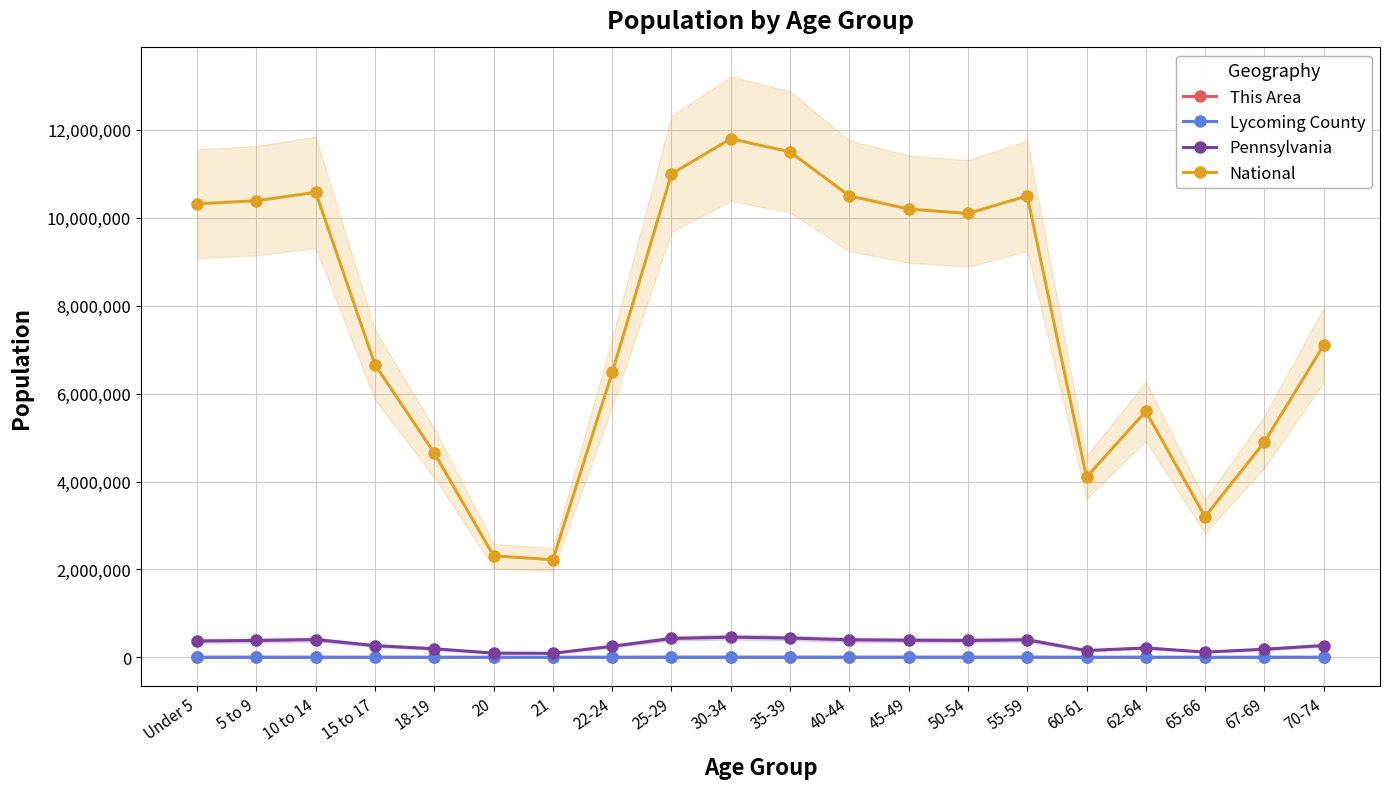

Reading left to right, transcribe all the data shown in this chart.

This Area: Under 5=129	5 to 9=111	10 to 14=87	15 to 17=72	18-19=35	20=9	21=9	22-24=54	25-29=90	30-34=110	35-39=120	40-44=105	45-49=98	50-54=95	55-59=100	60-61=38	62-64=55	65-66=30	67-69=45	70-74=65
Lycoming County: Under 5=3343	5 to 9=3332	10 to 14=3407	15 to 17=2330	18-19=2398	20=1148	21=1123	22-24=2501	25-29=4200	30-34=4500	35-39=4300	40-44=3900	45-49=3800	50-54=3700	55-59=3900	60-61=1500	62-64=2100	65-66=1200	67-69=1800	70-74=2600
Pennsylvania: Under 5=373216	5 to 9=384359	10 to 14=405227	15 to 17=266649	18-19=195816	20=96664	21=92575	22-24=252647	25-29=430000	30-34=460000	35-39=440000	40-44=400000	45-49=390000	50-54=385000	55-59=400000	60-61=155000	62-64=215000	65-66=120000	67-69=185000	70-74=270000
National: Under 5=10319427	5 to 9=10389638	10 to 14=10579862	15 to 17=6656209	18-19=4647457	20=2308319	21=2223198	22-24=6482659	25-29=11000000	30-34=11800000	35-39=11500000	40-44=10500000	45-49=10200000	50-54=10100000	55-59=10500000	60-61=4100000	62-64=5600000	65-66=3200000	67-69=4900000	70-74=7100000